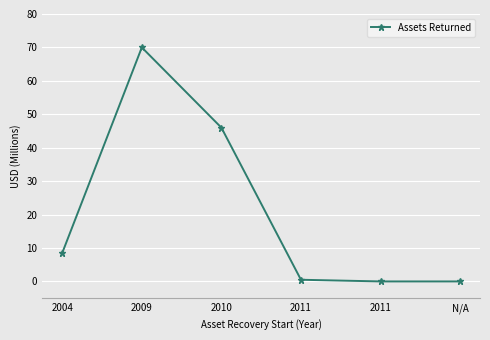

Does the chart have visible grid lines?

Yes